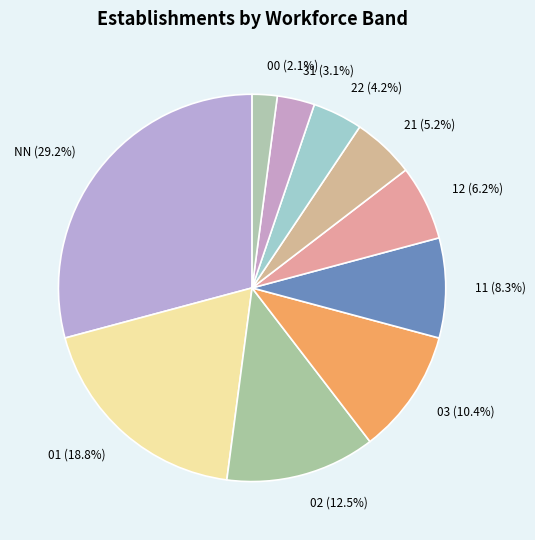

What percentage is the 00 slice, to the nearest percent?

2%